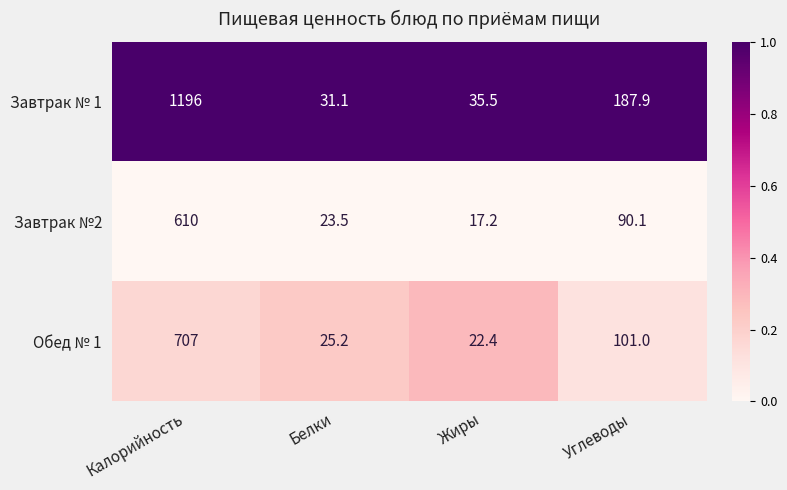

What is the greatest value displayed?

1196.0